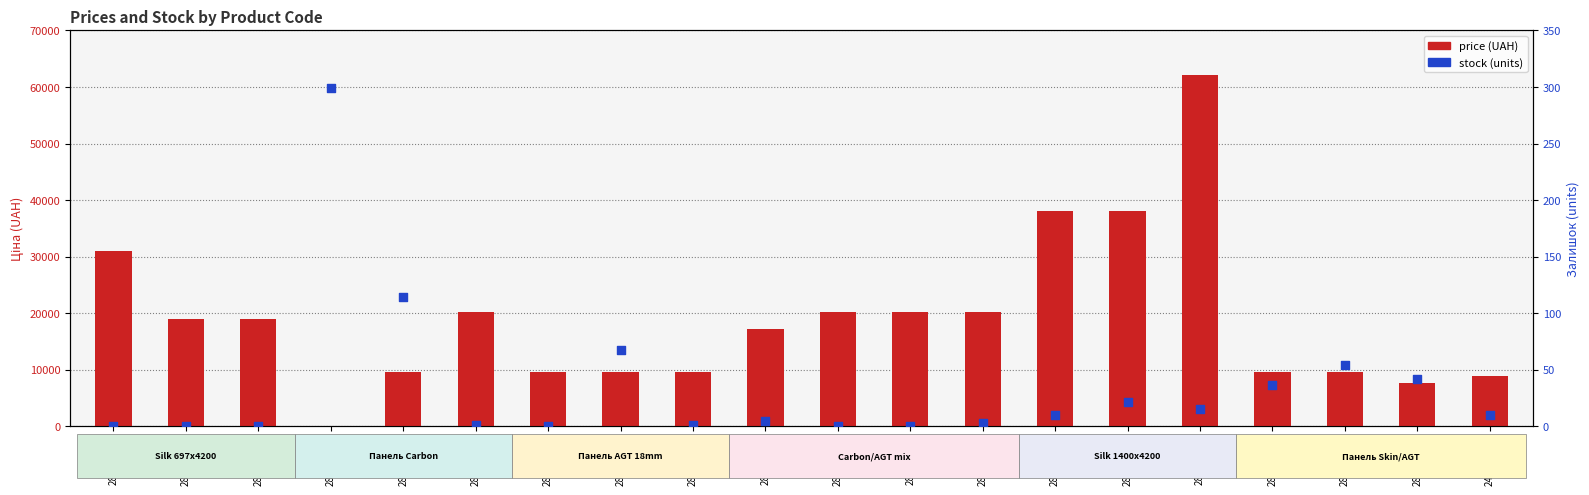

What is the total value across all series at 284162248?

9699.4